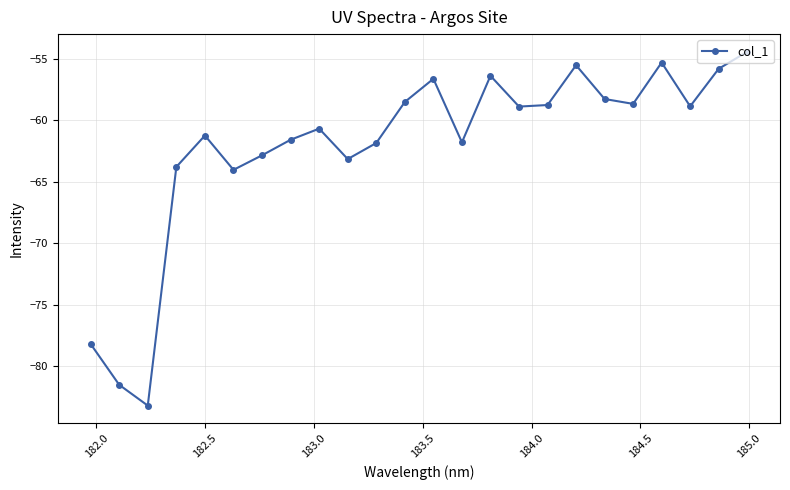

What is the maximum value shown in the chart?

-54.4